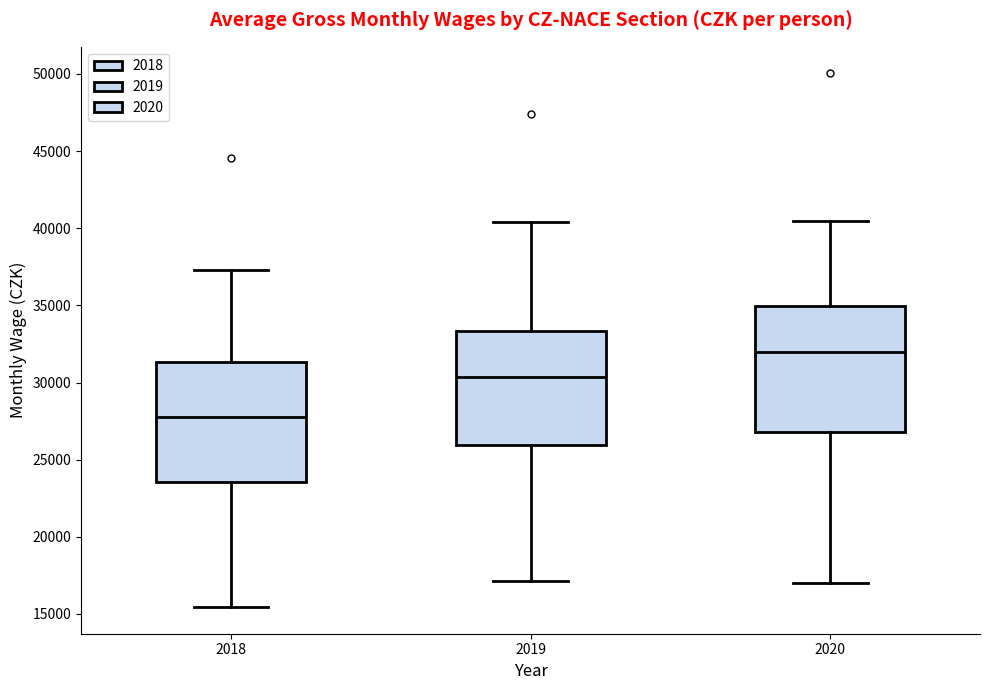

Where does the upper whisker of the box at x = 2019 end on the y-axis? The values are not printed on the chart, so give them approximately, as read against the axis.

40500